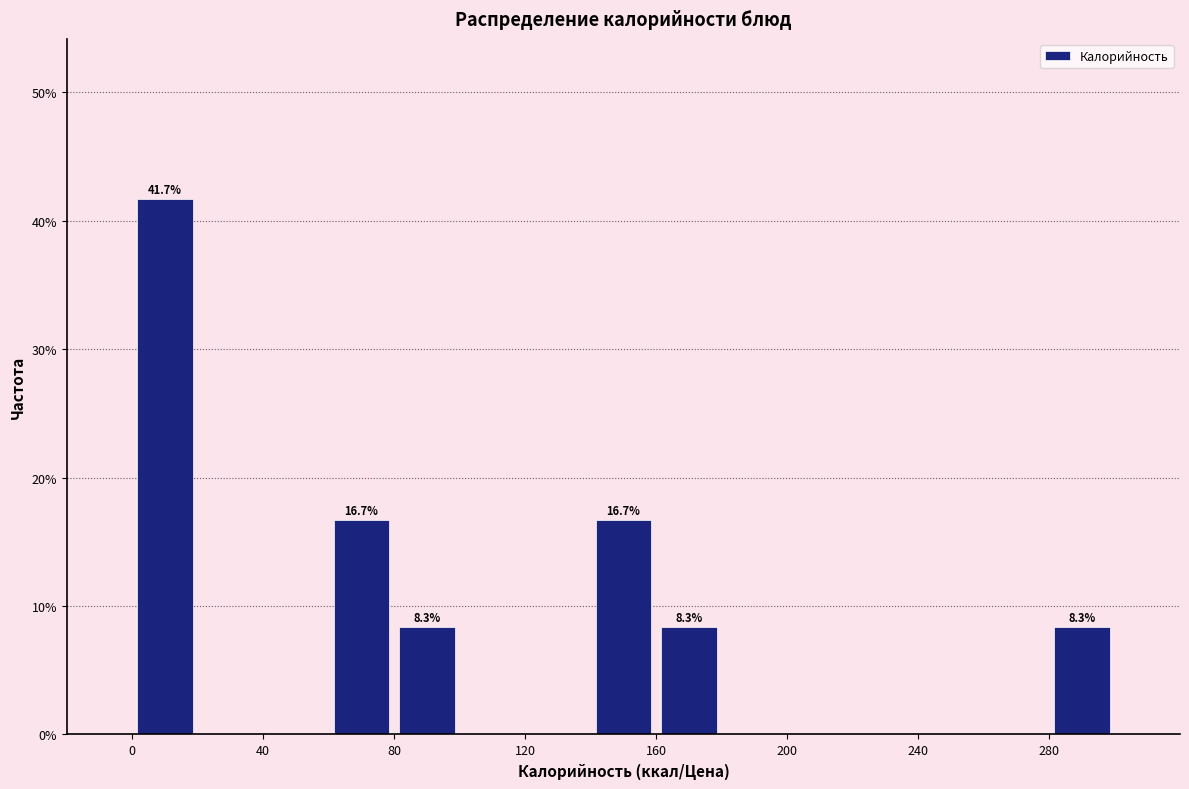

Which range on the x-axis has the tallest bar?

0 to 20